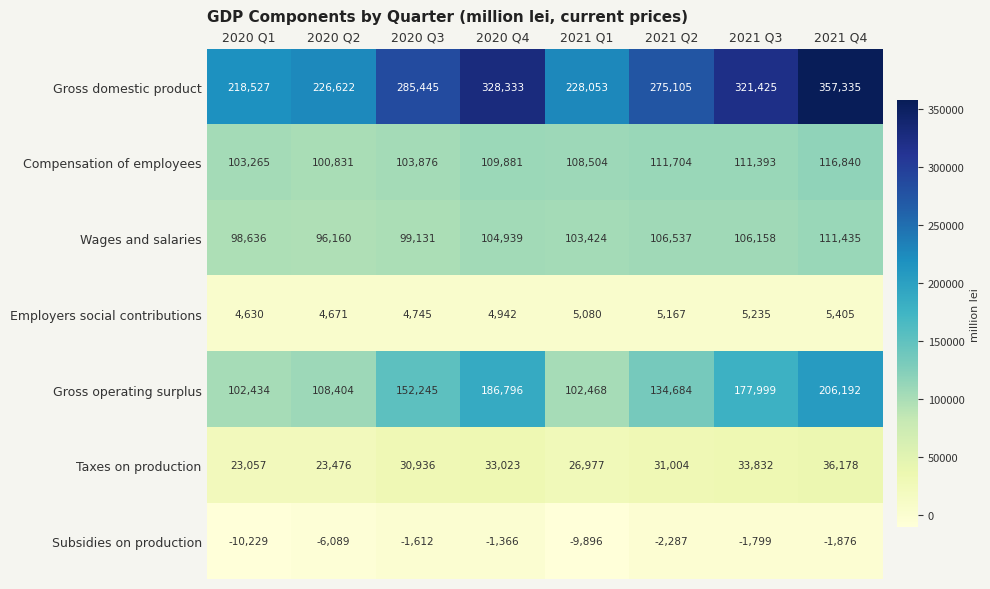

How many series are shown in this chart?

7